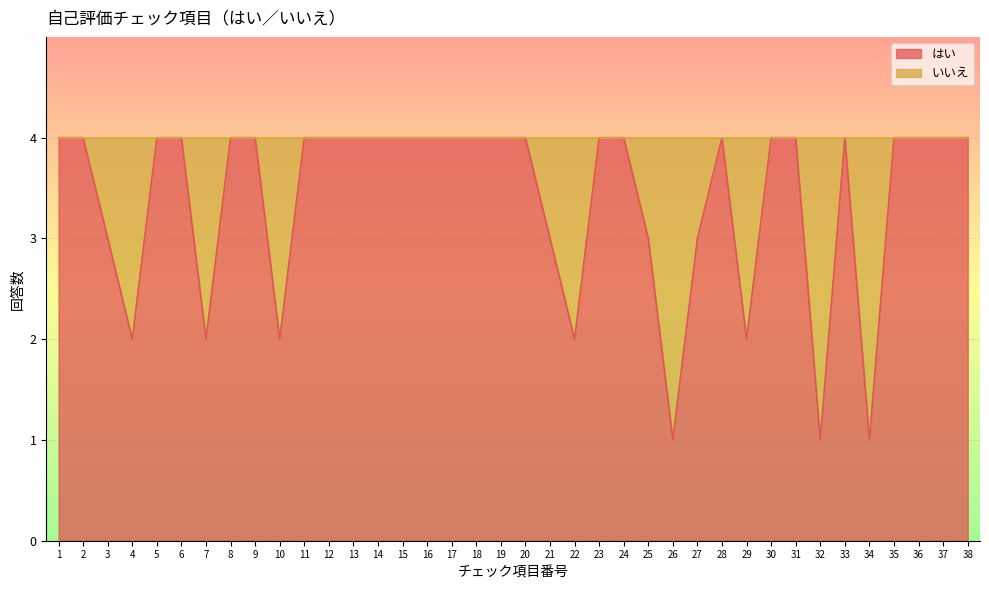

Reading left to right, what are all the values shown in this chart?

1=4	2=4	3=3	4=2	5=4	6=4	7=2	8=4	9=4	10=2	11=4	12=4	13=4	14=4	15=4	16=4	17=4	18=4	19=4	20=4	21=3	22=2	23=4	24=4	25=3	26=1	27=3	28=4	29=2	30=4	31=4	32=1	33=4	34=1	35=4	36=4	37=4	38=4